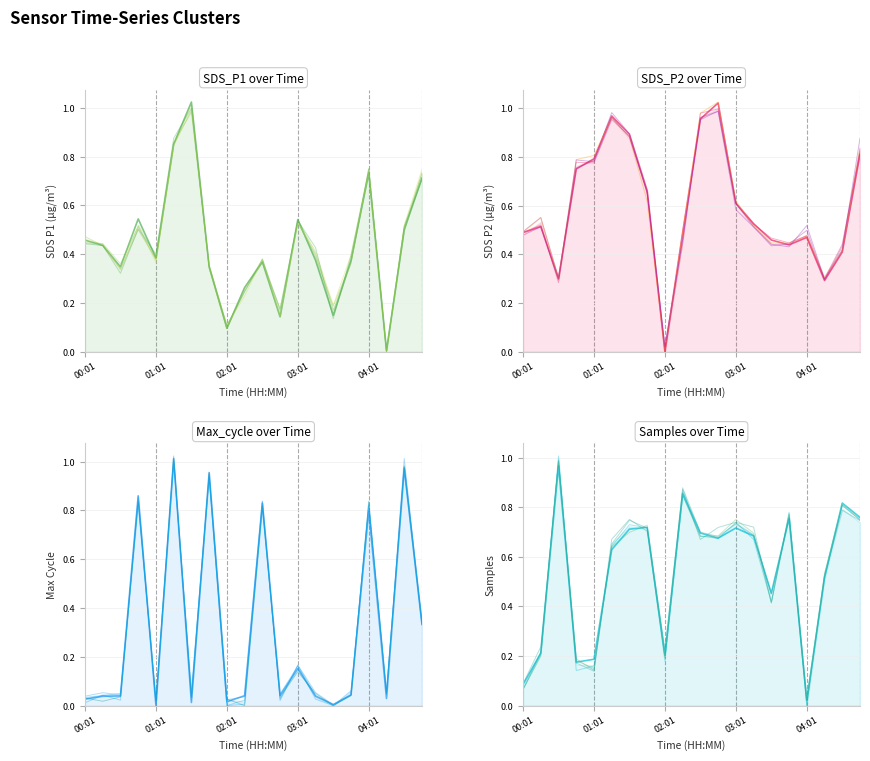

What is the difference between the second highest and minimum values in the Max_cycle series?

1.0